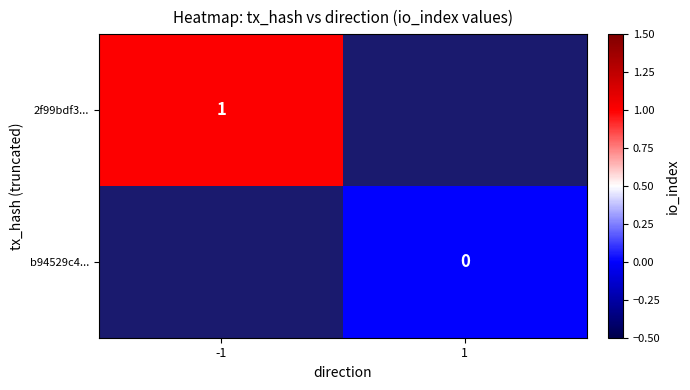

The 2f99bdf3... series shows 1 at -1. True or false?

True